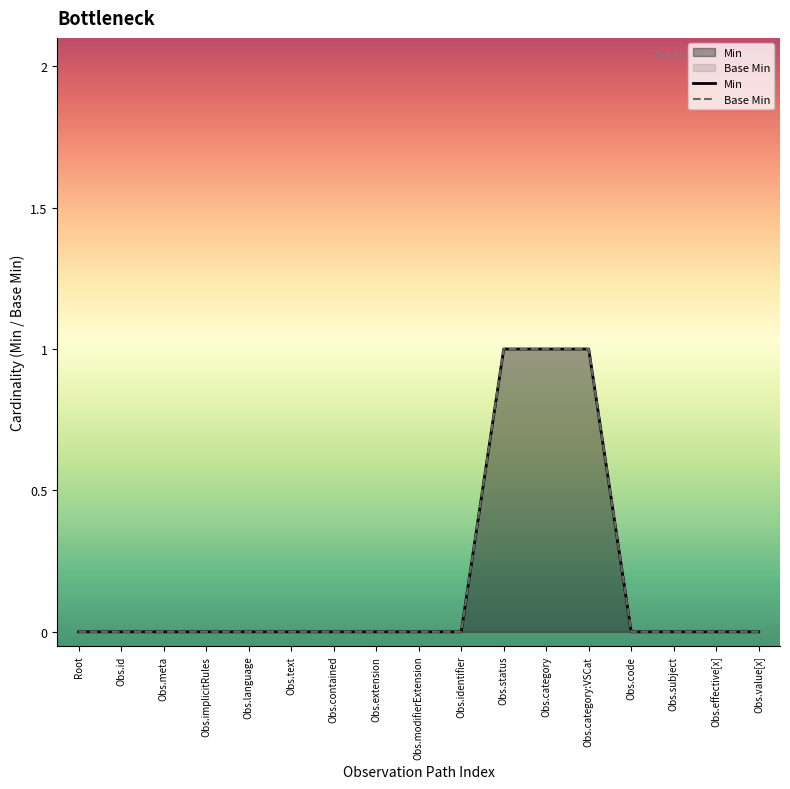

Between Obs.contained and Obs.identifier, which series saw the biggest shift?

Min